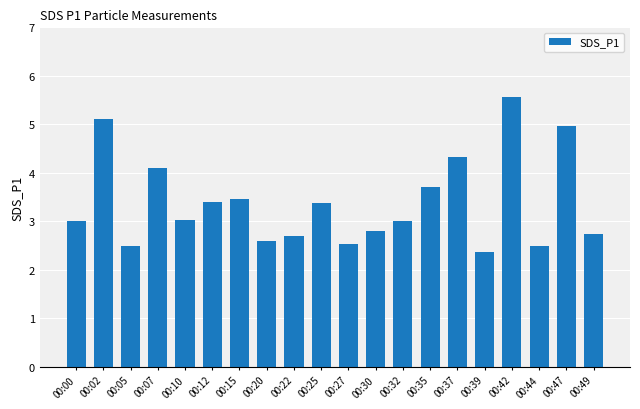

Are the bars horizontal?

No